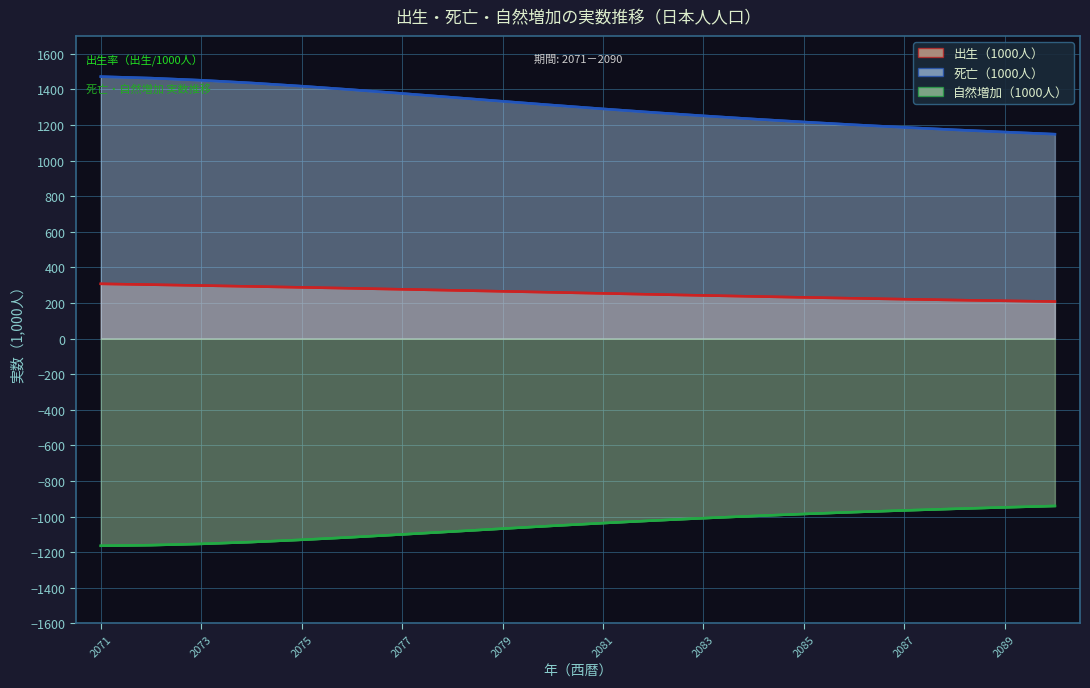

Does the chart have visible grid lines?

Yes